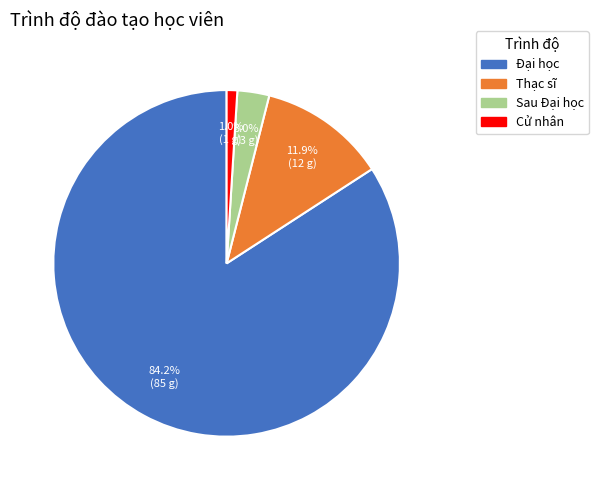

Is it true that Thạc sĩ is 12% of the pie?

True